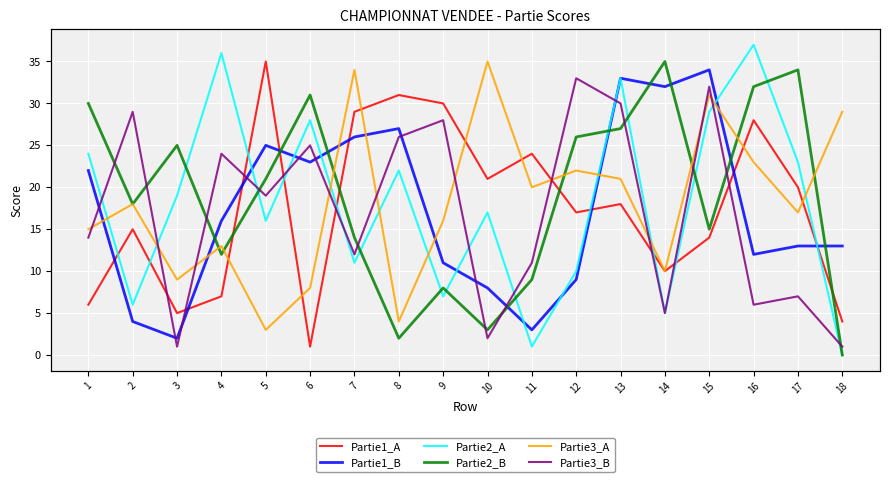

Between 15 and 14, which is larger?

15